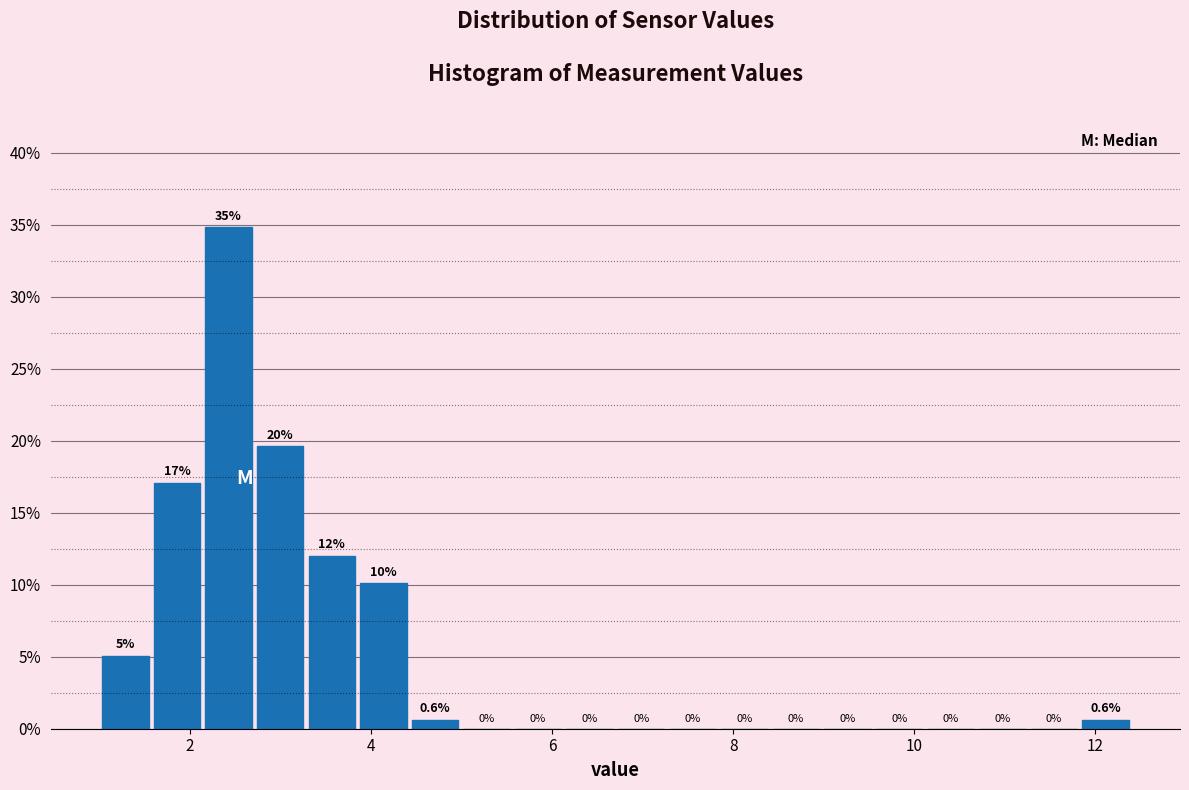

Around what value on the x-axis is the tallest bar? Give the approximate position of its centre, as read against the axis.

2.4